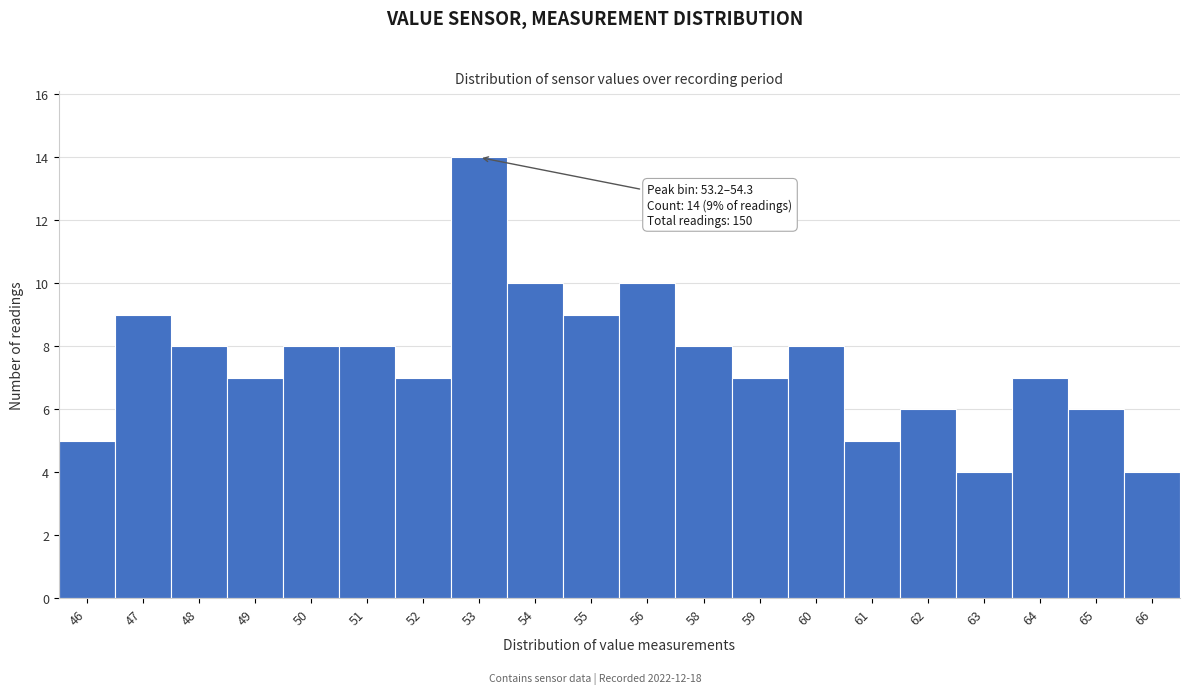

Reading left to right, list all the values displayed in this chart.

5	9	8	7	8	8	7	14	10	9	10	8	7	8	5	6	4	7	6	4